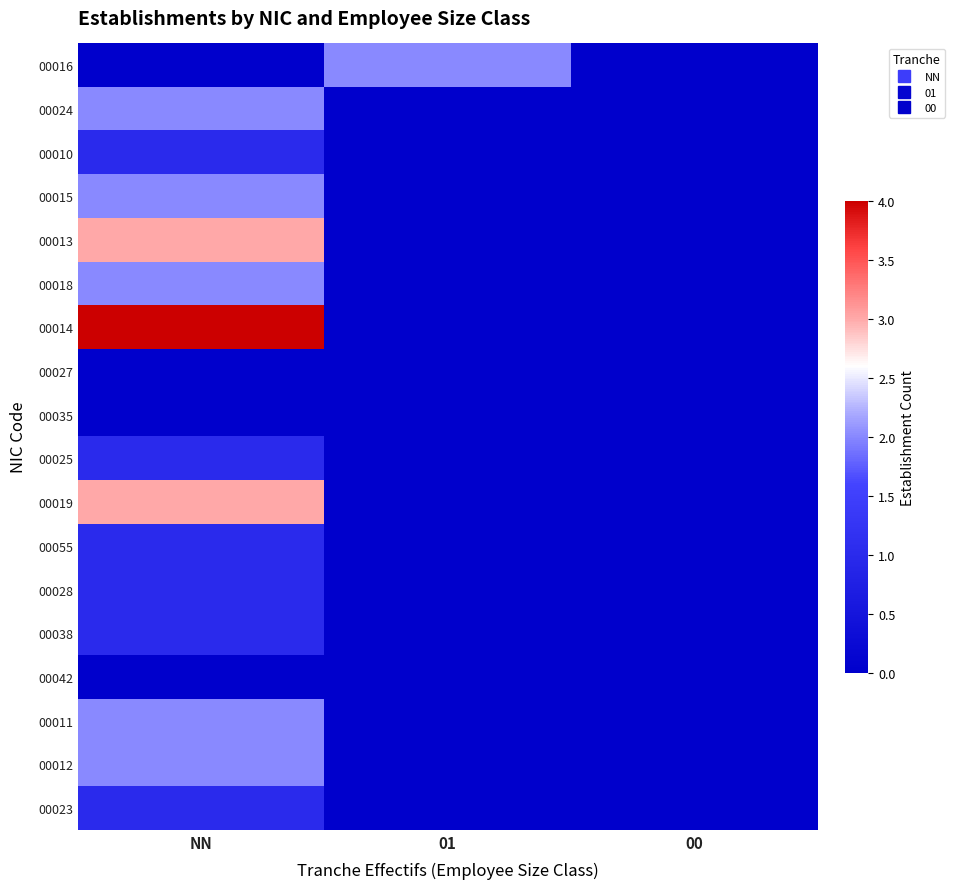

Which series has the largest range (max minus min)?

00014